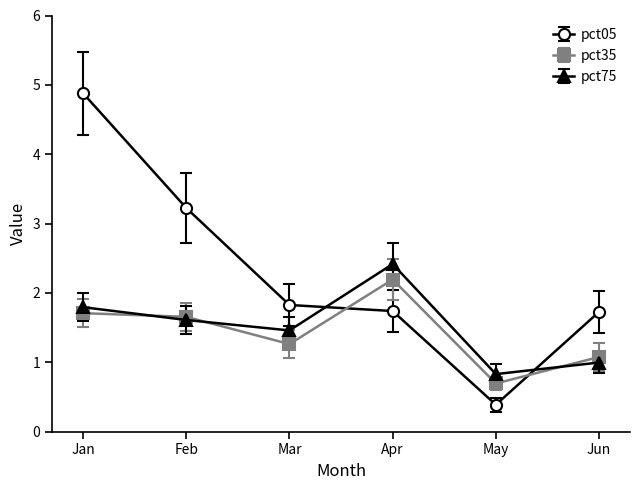

Which series has the widest spread of values?

pct05